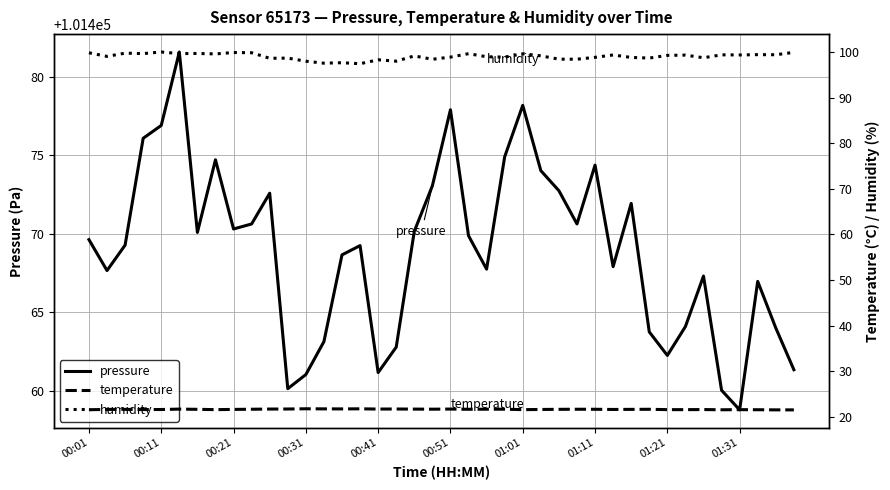

The value of pressure at 01:31 is 101458.8. True or false?

True